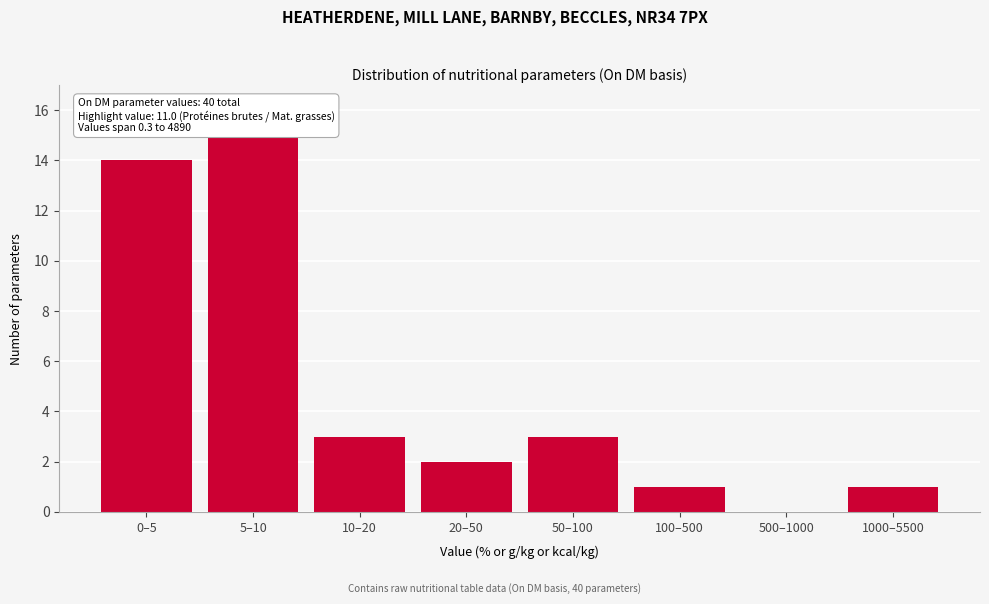

Reading left to right, list all the values displayed in this chart.

0–5=14	5–10=15	10–20=3	20–50=2	50–100=3	100–500=1	500–1000=0	1000–5500=1